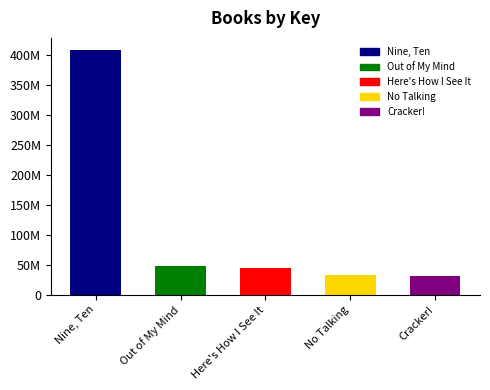

The chart shows a value of 33633402 at No Talking. True or false?

True